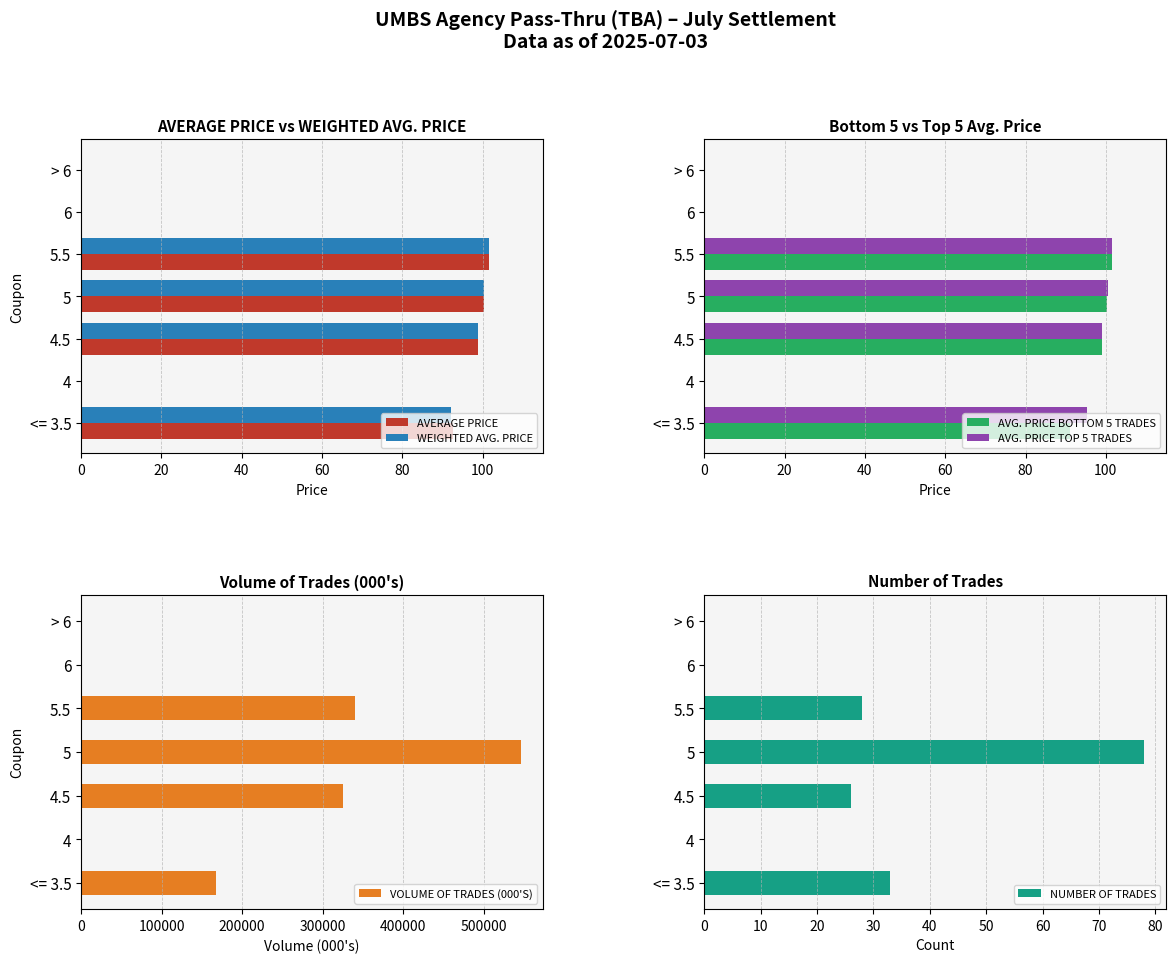

What is the sum of the WEIGHTED AVG. PRICE values at 6 and 5?

100.4